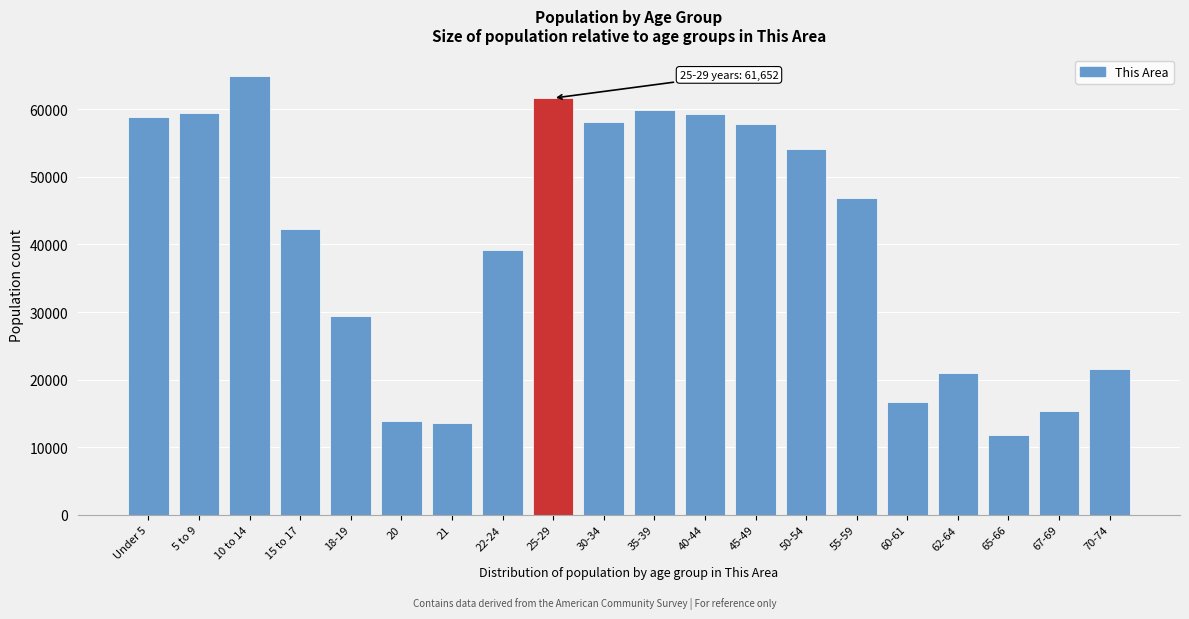

What value does the data have at 5 to 9?

59448